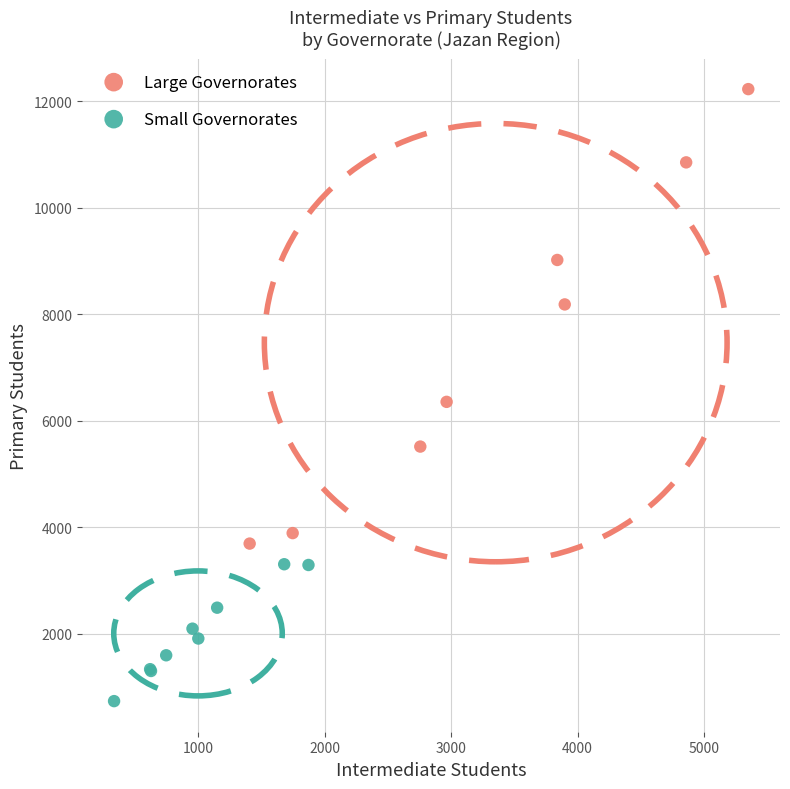

Which series has the widest spread of Y values?

Large Governorates